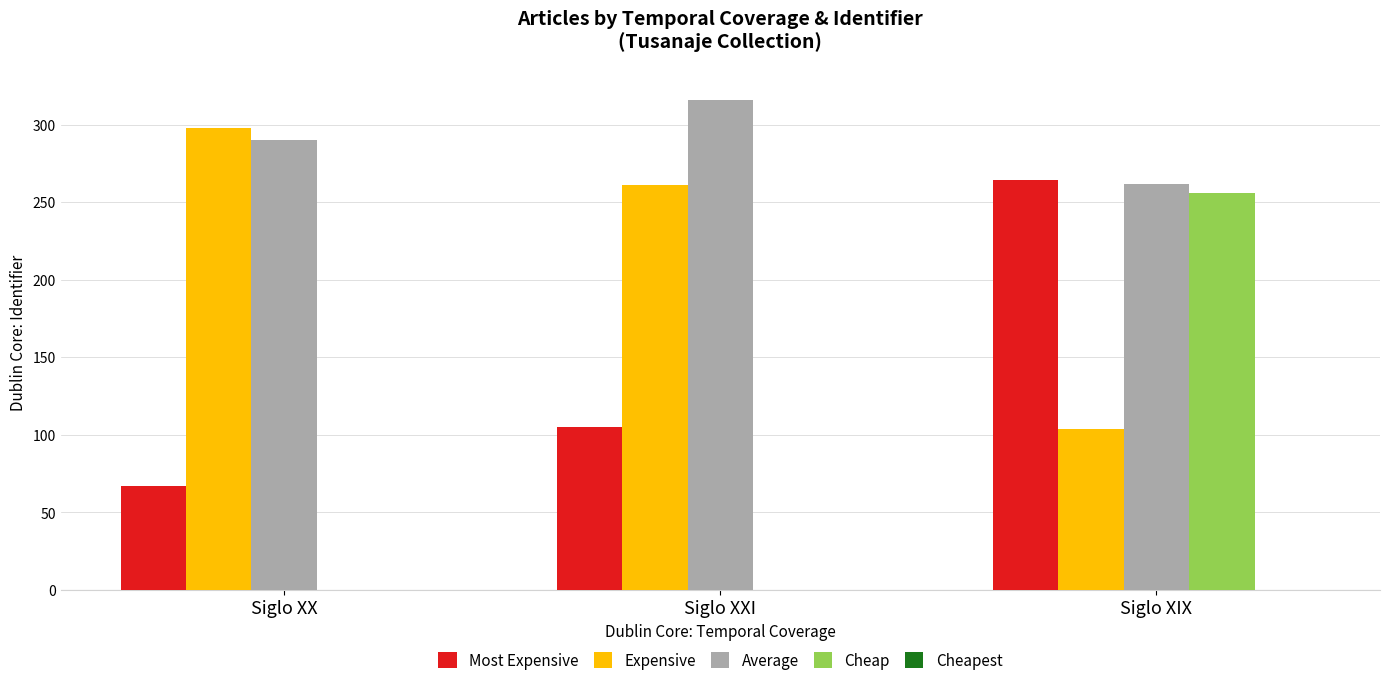

Where is Average nearest to the value 289?

Siglo XX